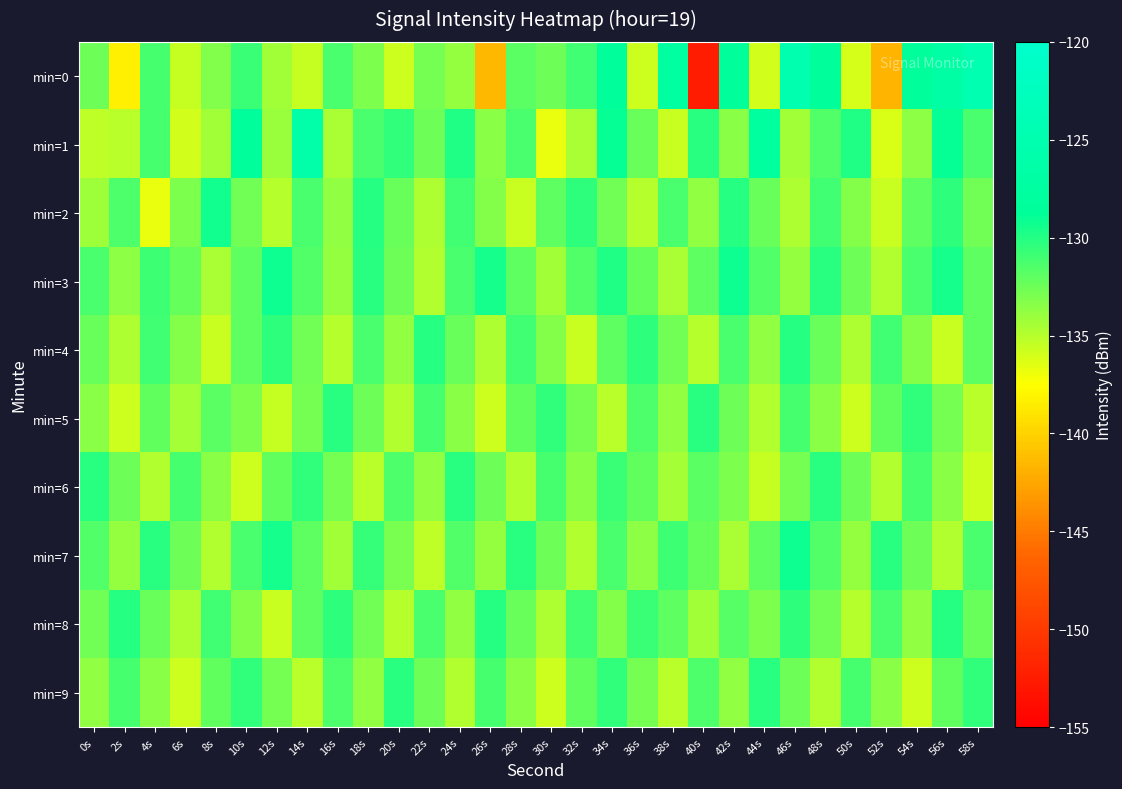

Rank the series by their maximum value, from lowest to highest.

min=5, min=6, min=9, min=4, min=8, min=2, min=3, min=7, min=1, min=0